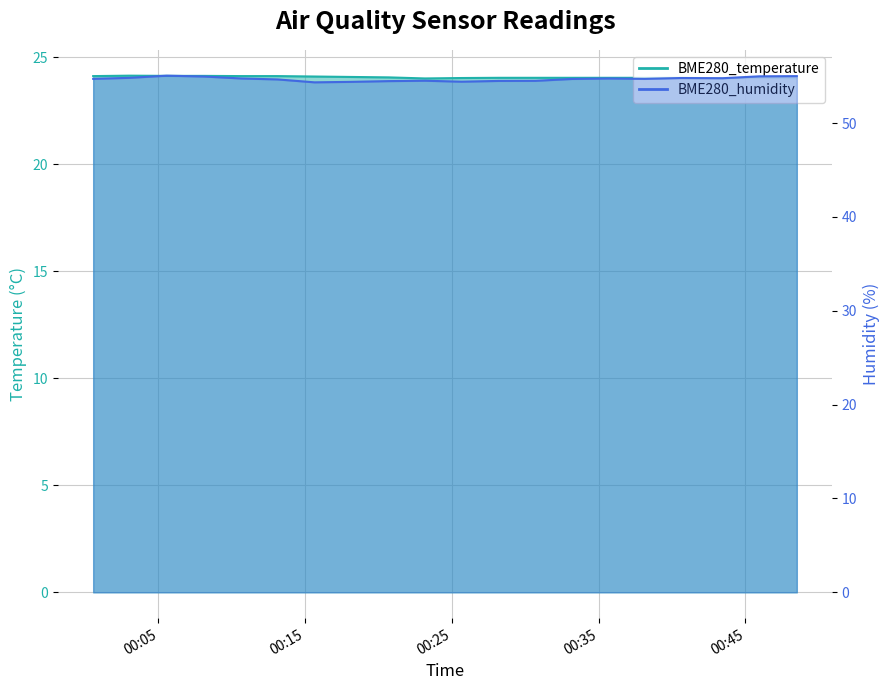

What is the approximate value of BME280_humidity at 2023/09/24 00:15:38?

54.3